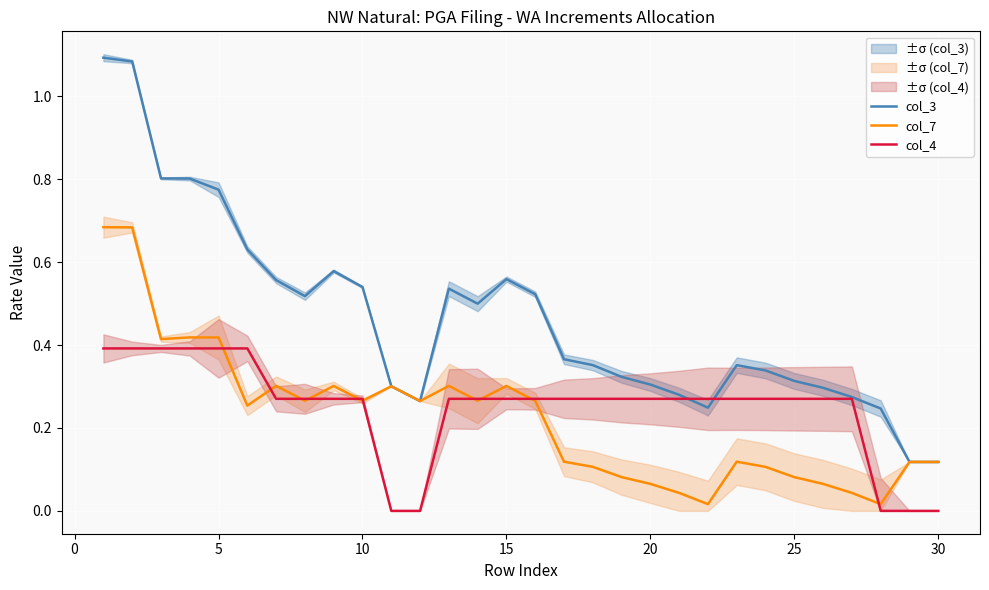

How many lines are shown in the chart?

3